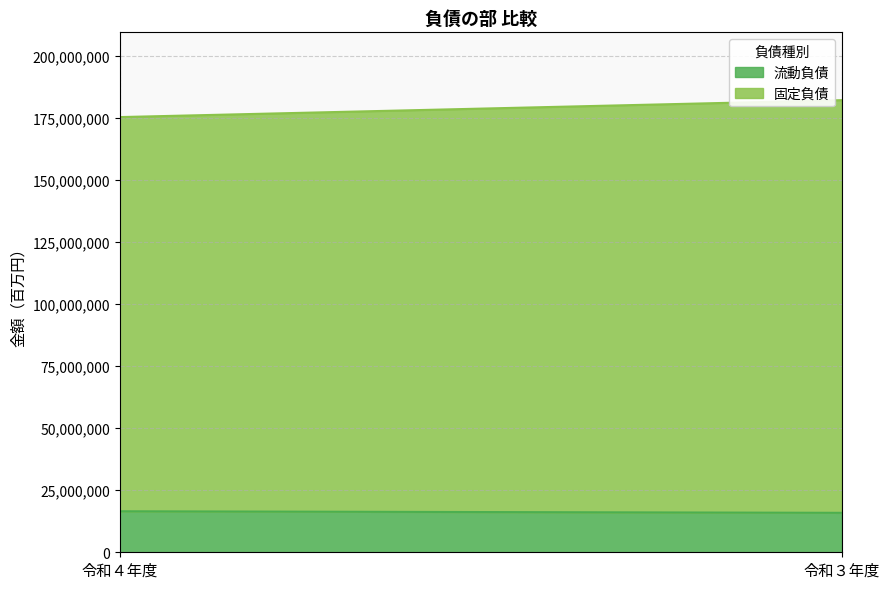

What is the label of the 1st point from the right?

令和３年度